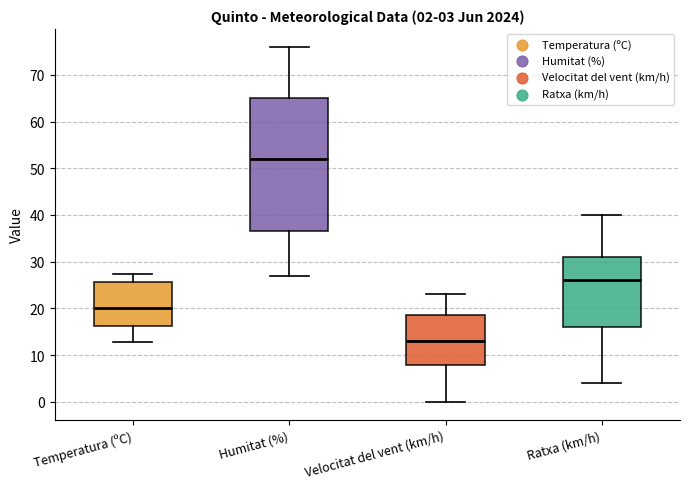

Comparing the boxes themselves (not the whiskers), which one is the tallest?

Humitat (%)